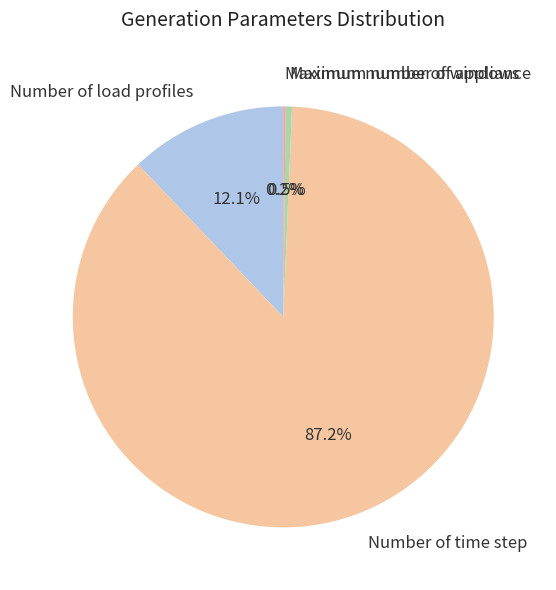

Is Number of time step the majority of the pie?

Yes